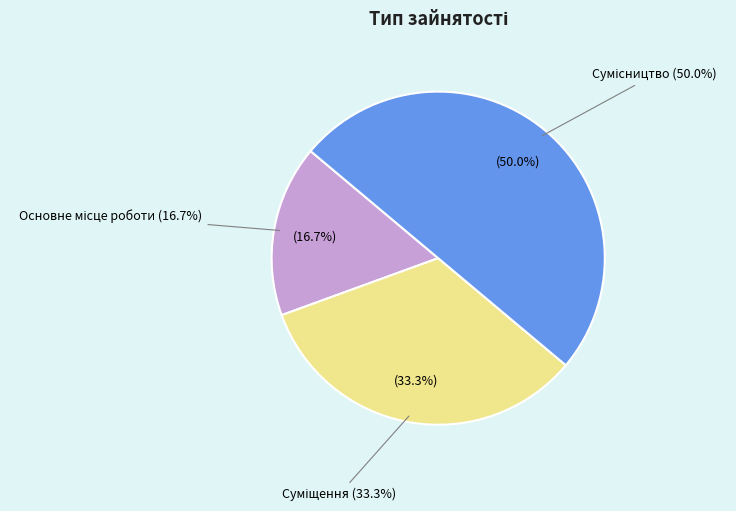

To the nearest percent, what is the average slice percentage?

33%